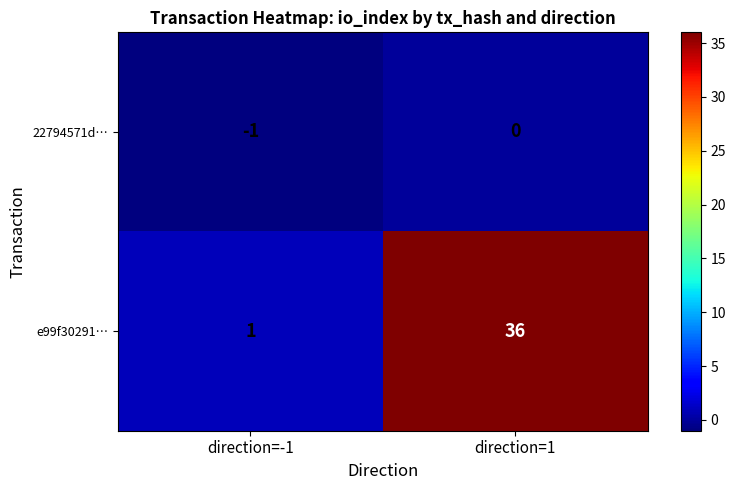

What is the sum of the e99f30291… values at direction=1 and direction=-1?

37